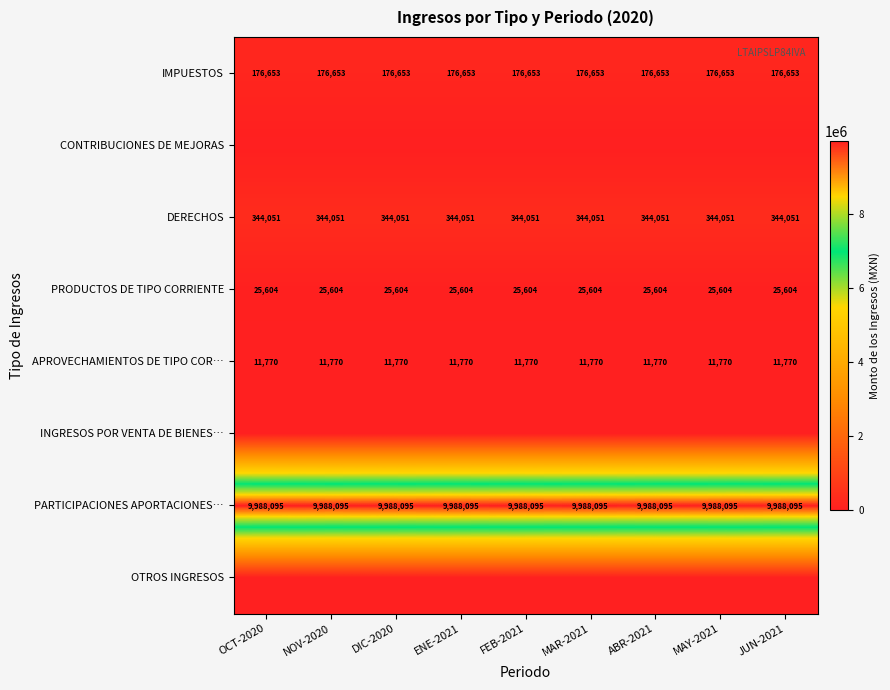

Read the PARTICIPACIONES APORTACIONES… value at JUN-2021.

9988095